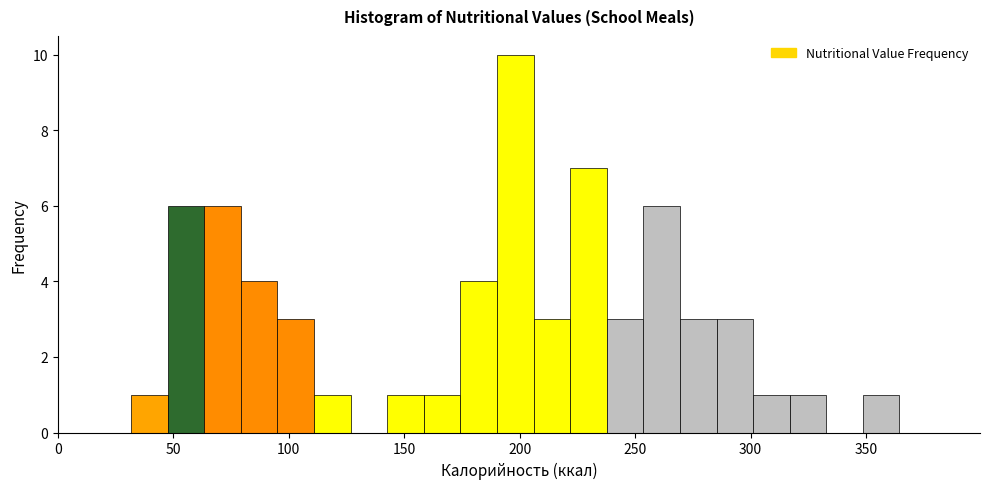

Read against the x-axis, roughly where is the centre of the tallest bar?

200